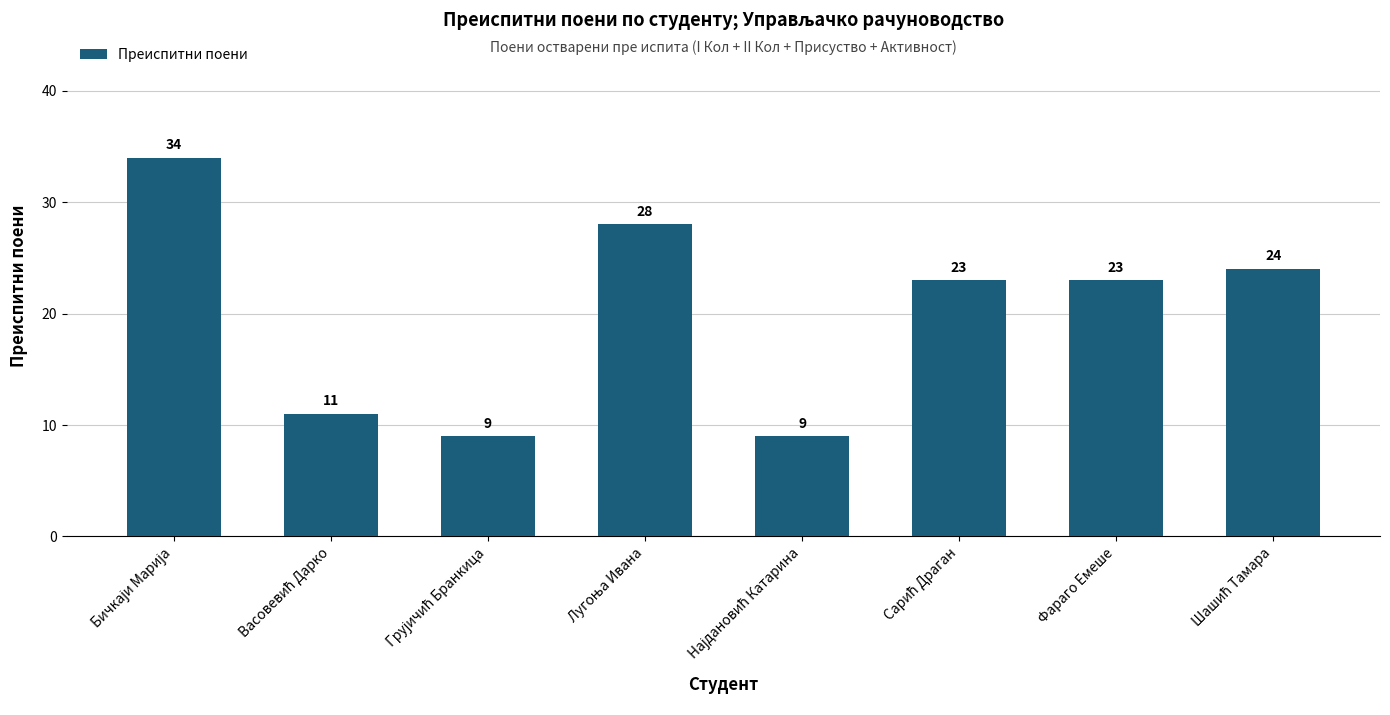

Does the chart contain stacked bars?

No